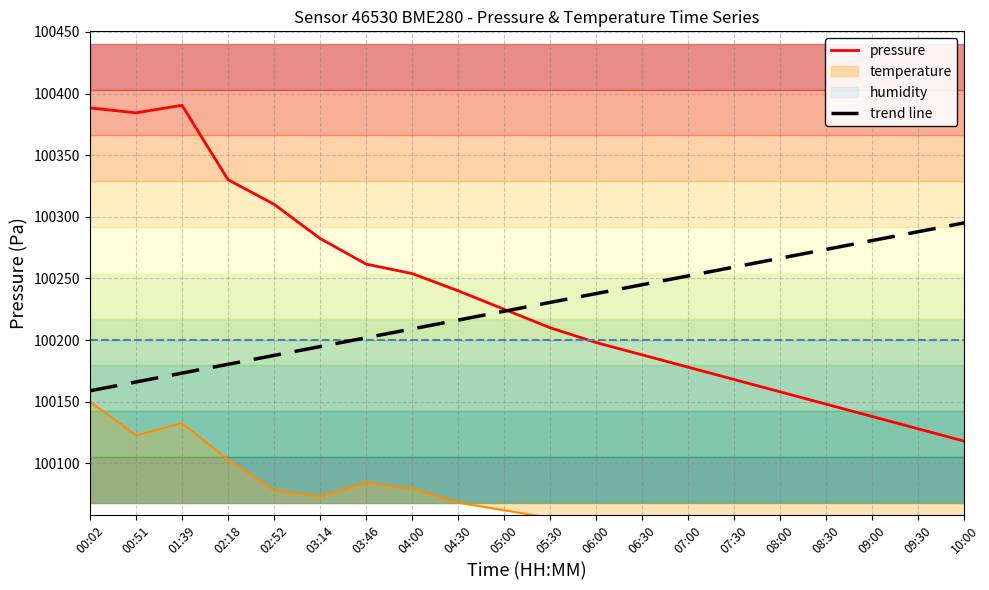

True or false: trend line has more than 2 points higher than both neighbors.

False